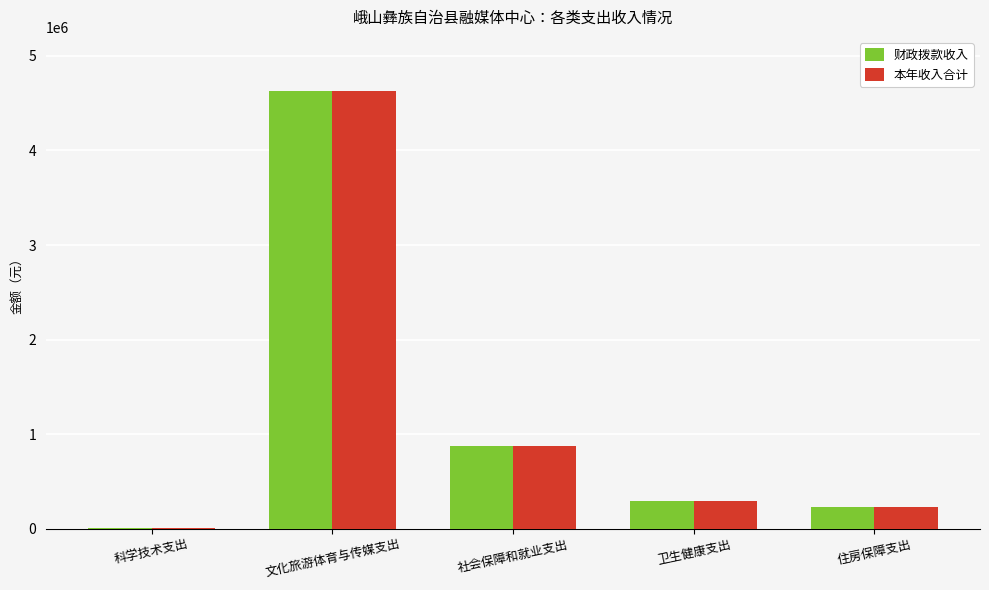

Reading left to right, what are all the values shown in this chart?

财政拨款收入: 科学技术支出=10000.0	文化旅游体育与传媒支出=4626415.2	社会保障和就业支出=879392.0	卫生健康支出=296297.7	住房保障支出=229604.0
本年收入合计: 科学技术支出=10000.0	文化旅游体育与传媒支出=4626415.2	社会保障和就业支出=879392.0	卫生健康支出=296297.7	住房保障支出=229604.0